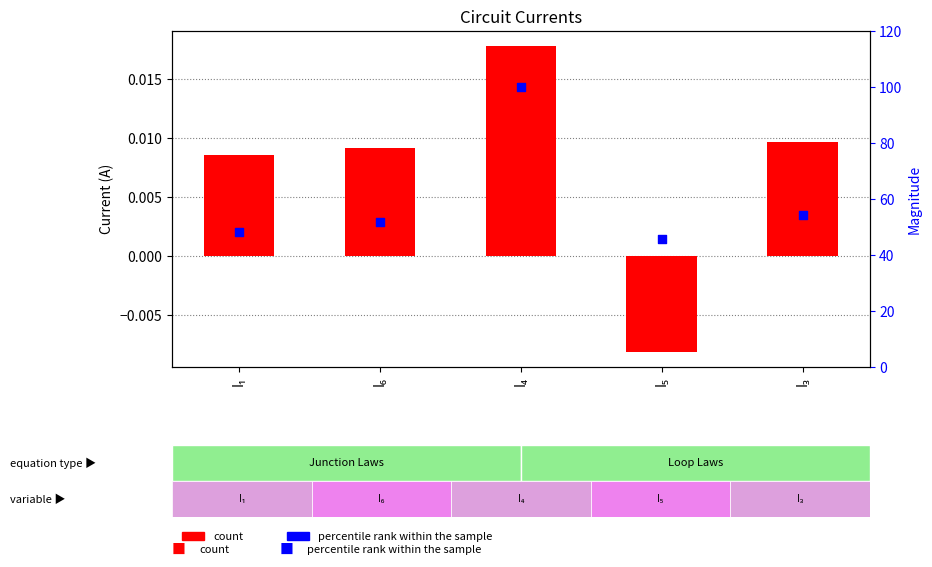

At which category is the sum across all series the highest?

I₄